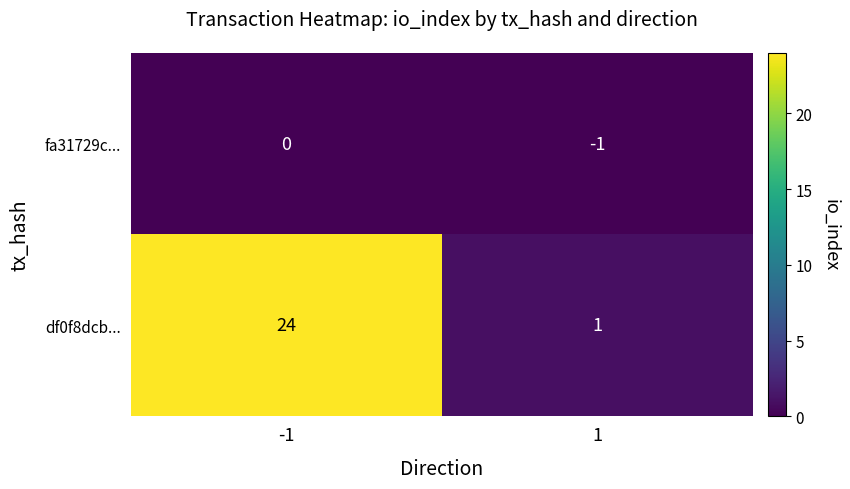

The value of df0f8dcb... at -1 is 24. True or false?

True